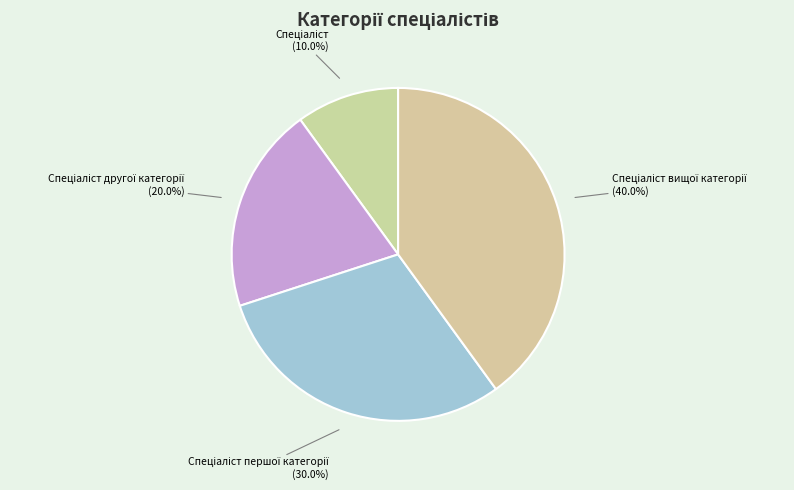

Count the number of slices in the pie.

4